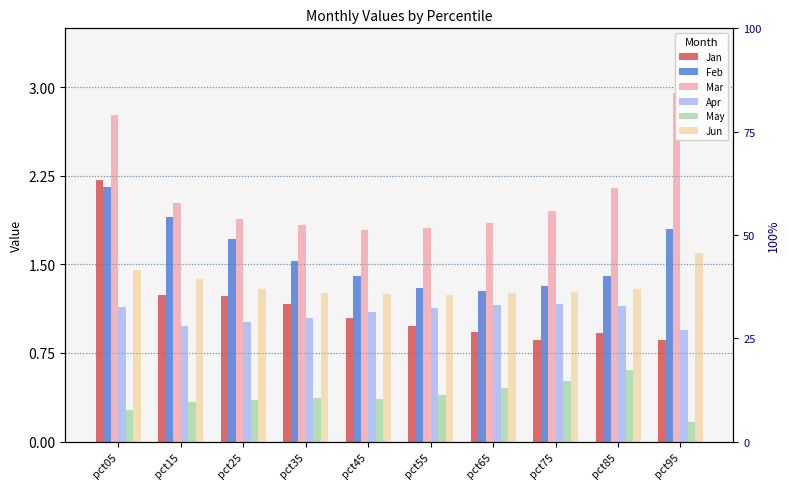

List the series in order of their peak value, highest first.

Mar, Jan, Feb, Jun, Apr, May